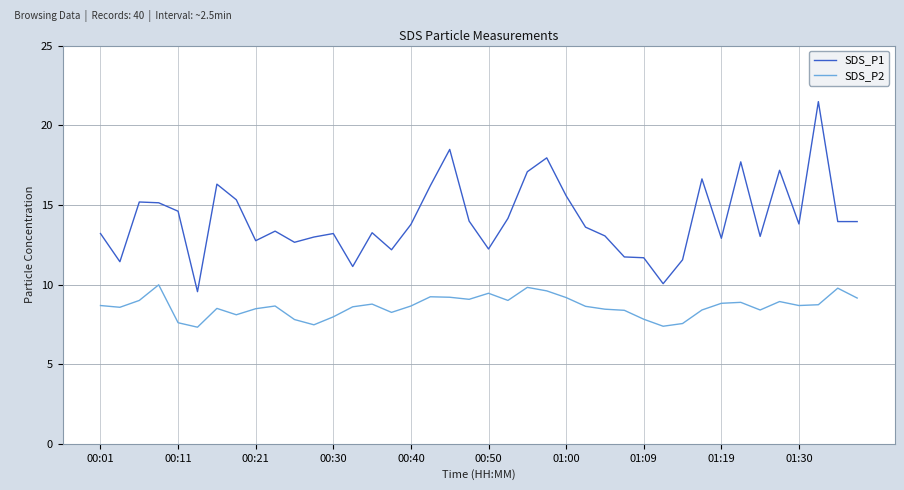

Rank the series by their average value, from highest to lowest.

SDS_P1, SDS_P2